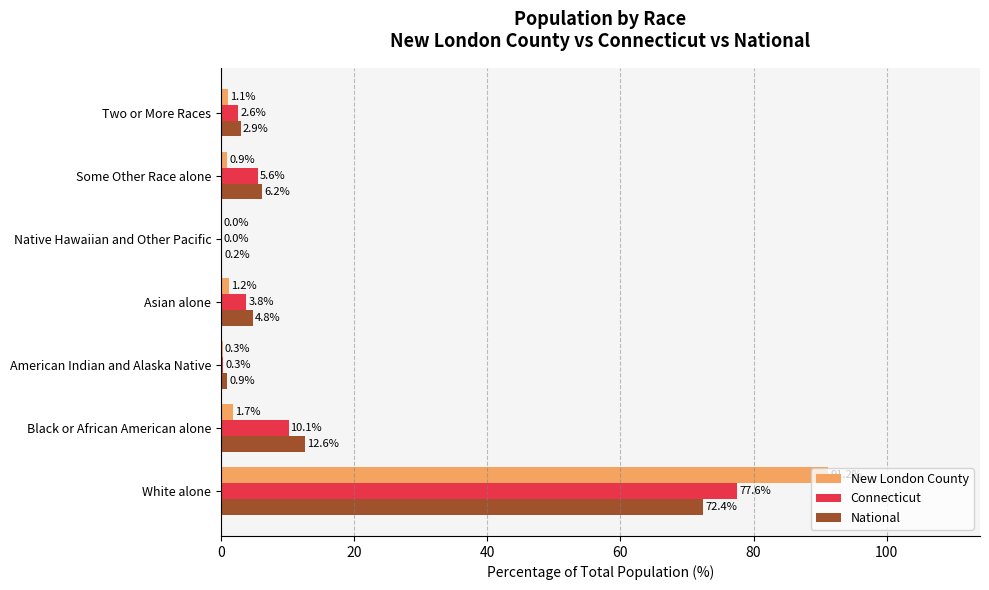

Is the value of New London County at Two or More Races greater than the value of Connecticut at Asian alone?

No